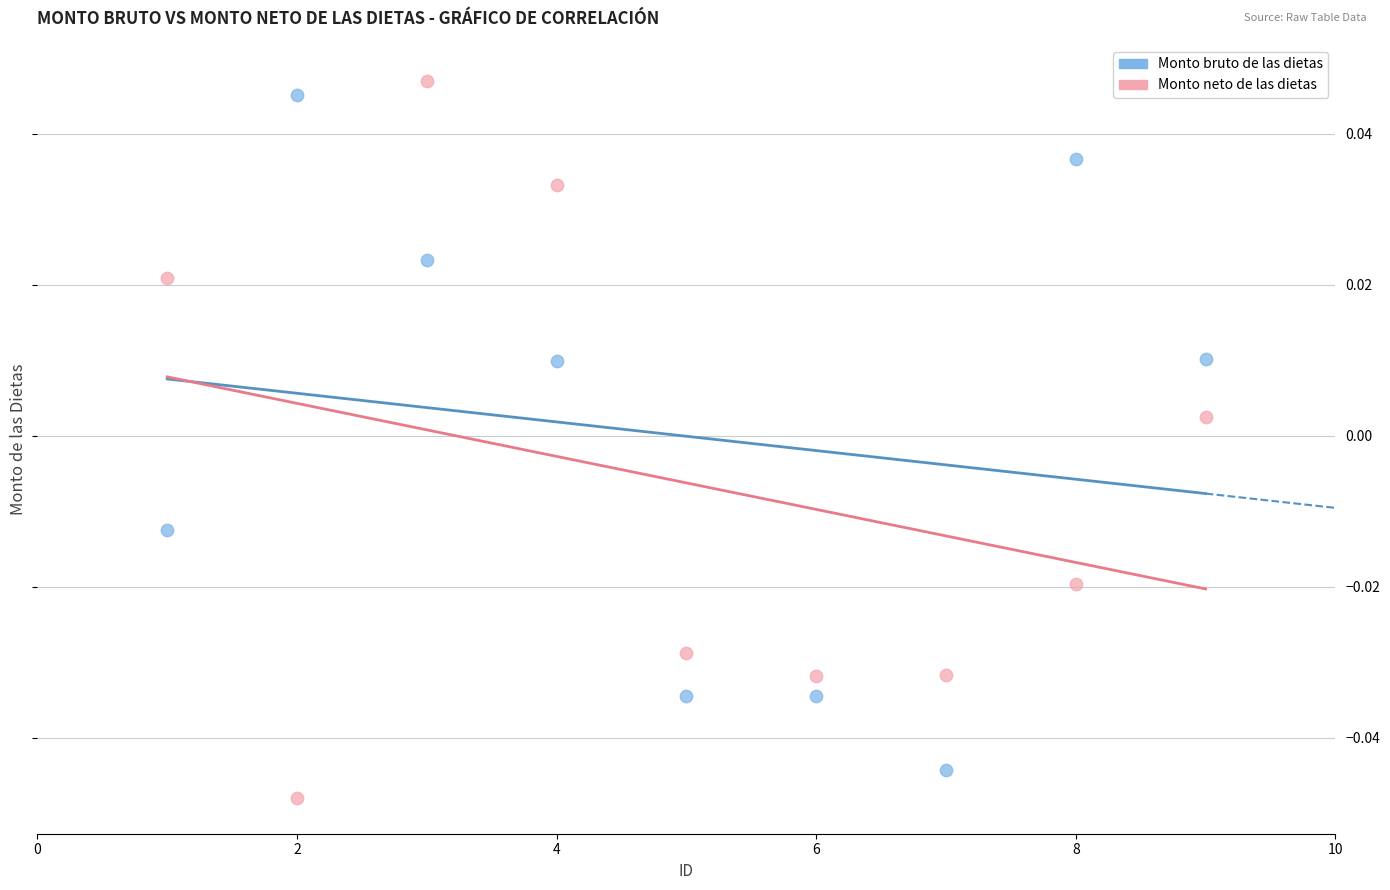

Which series reaches the minimum Y coordinate?

Monto neto de las dietas